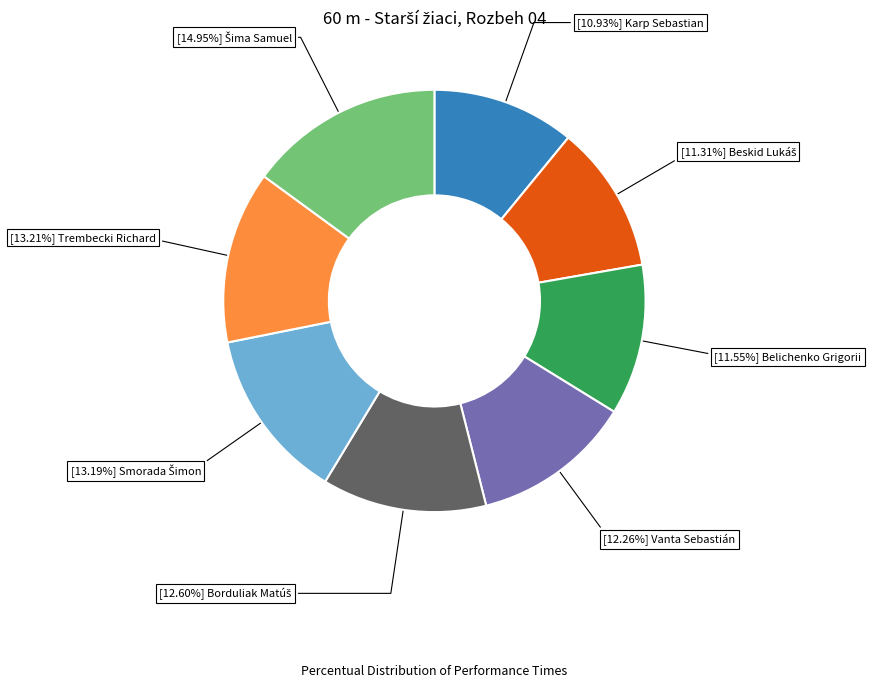

Does any single category account for the majority?

No